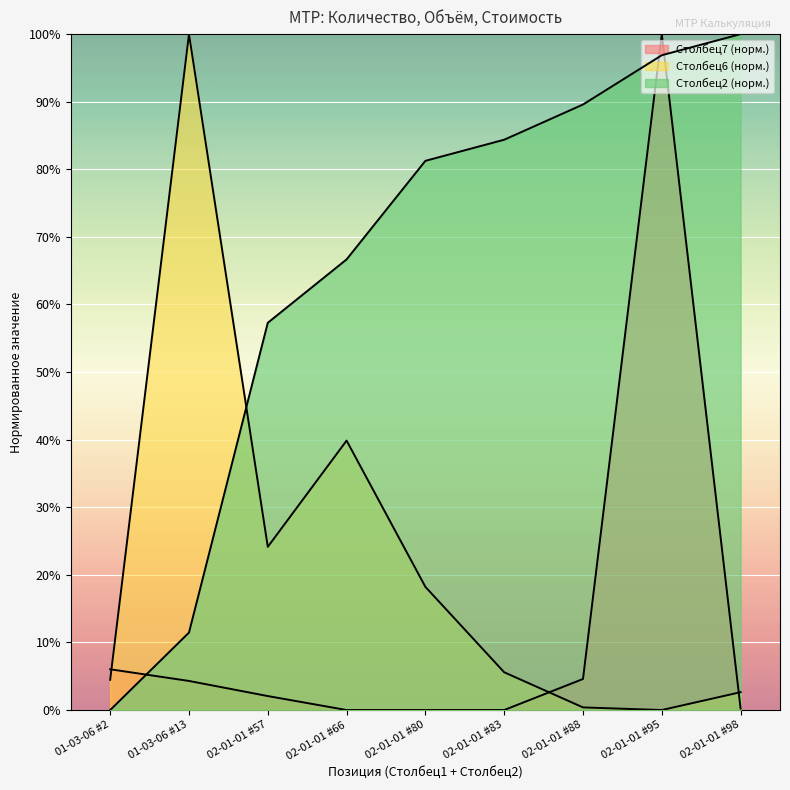

At 02-01-01 #88, list the series in order from largest to smallest.

Столбец2, Столбец7, Столбец6